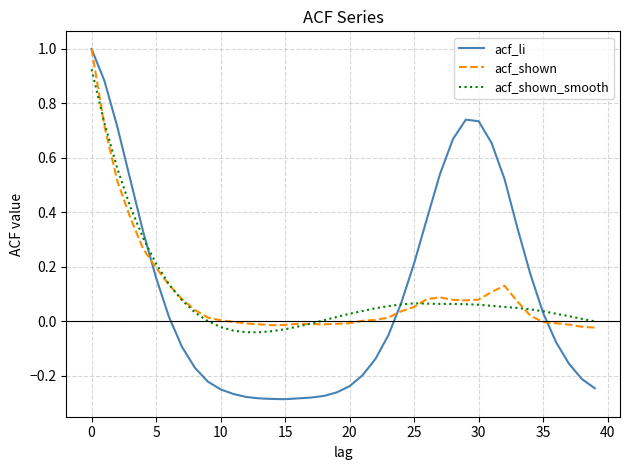

What is the maximum value shown in the chart?

1.0